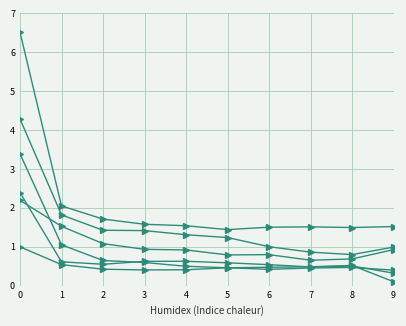

True or false: Feb has a value of 1.6 at 0.

False